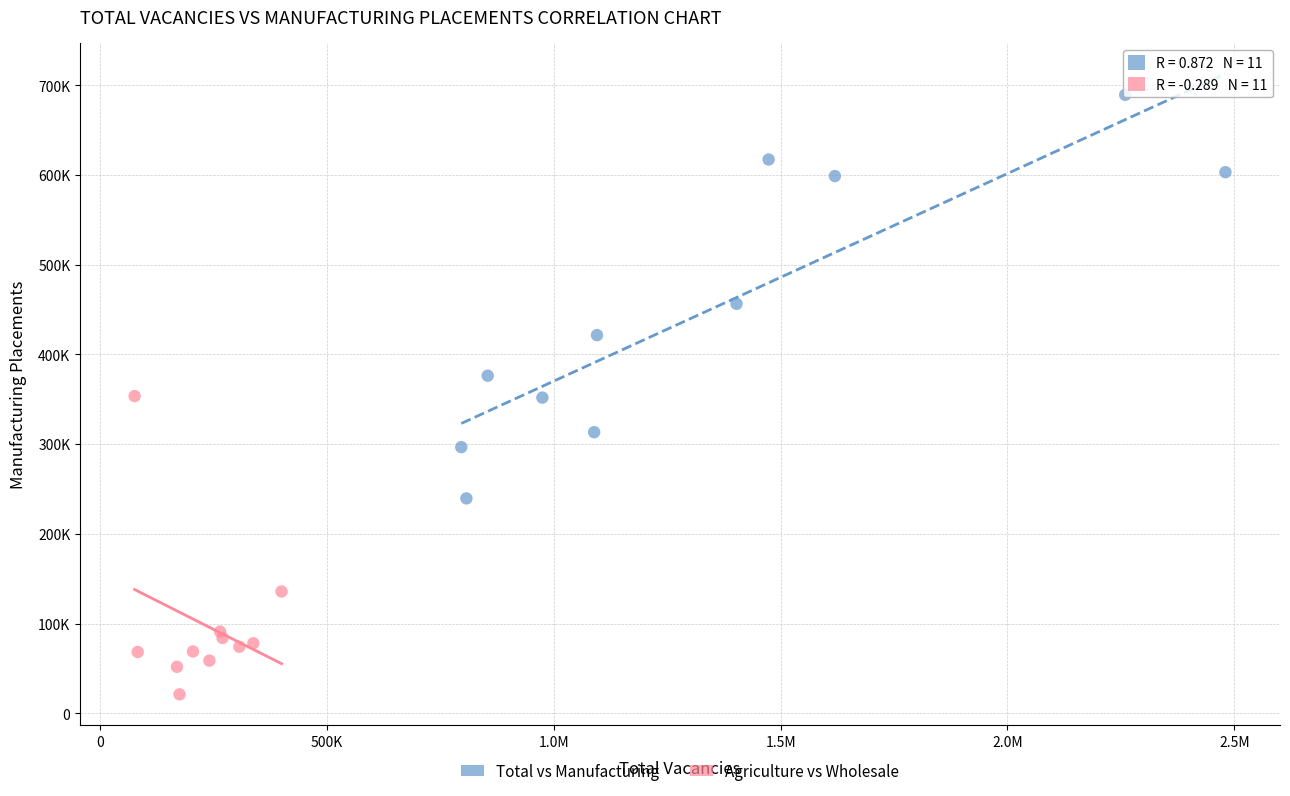

What are all the series names shown in the legend?

Total vs Manufacturing, Agriculture vs Wholesale